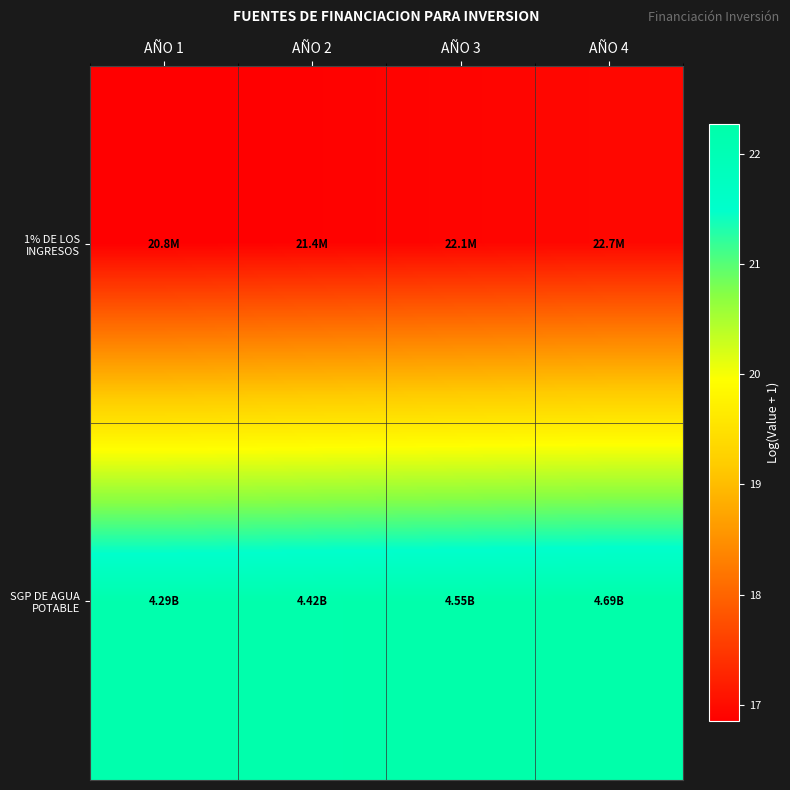

How many data points does each series have?

4